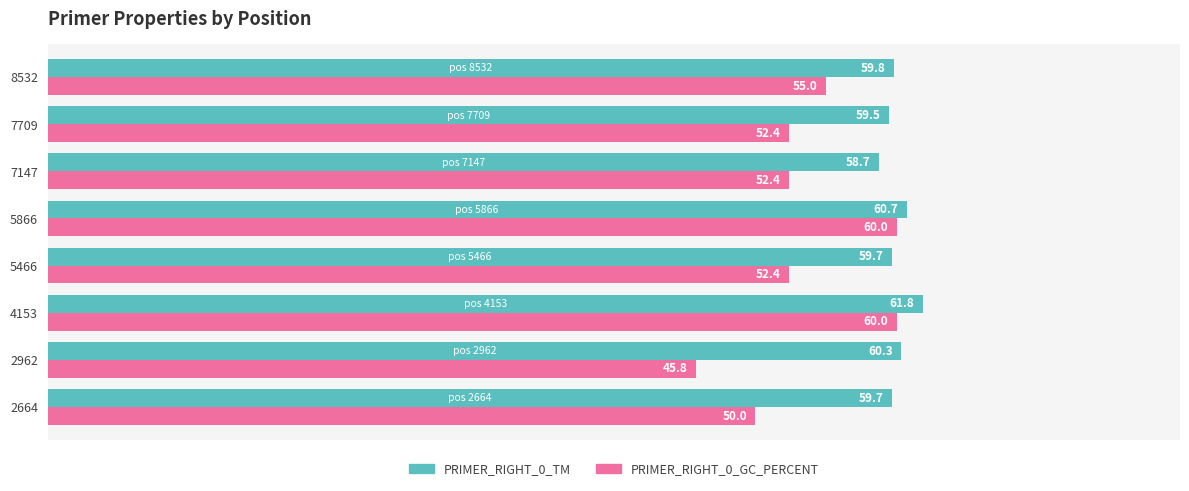

Rank the series by their average value, from highest to lowest.

PRIMER_RIGHT_0_TM, PRIMER_RIGHT_0_GC_PERCENT